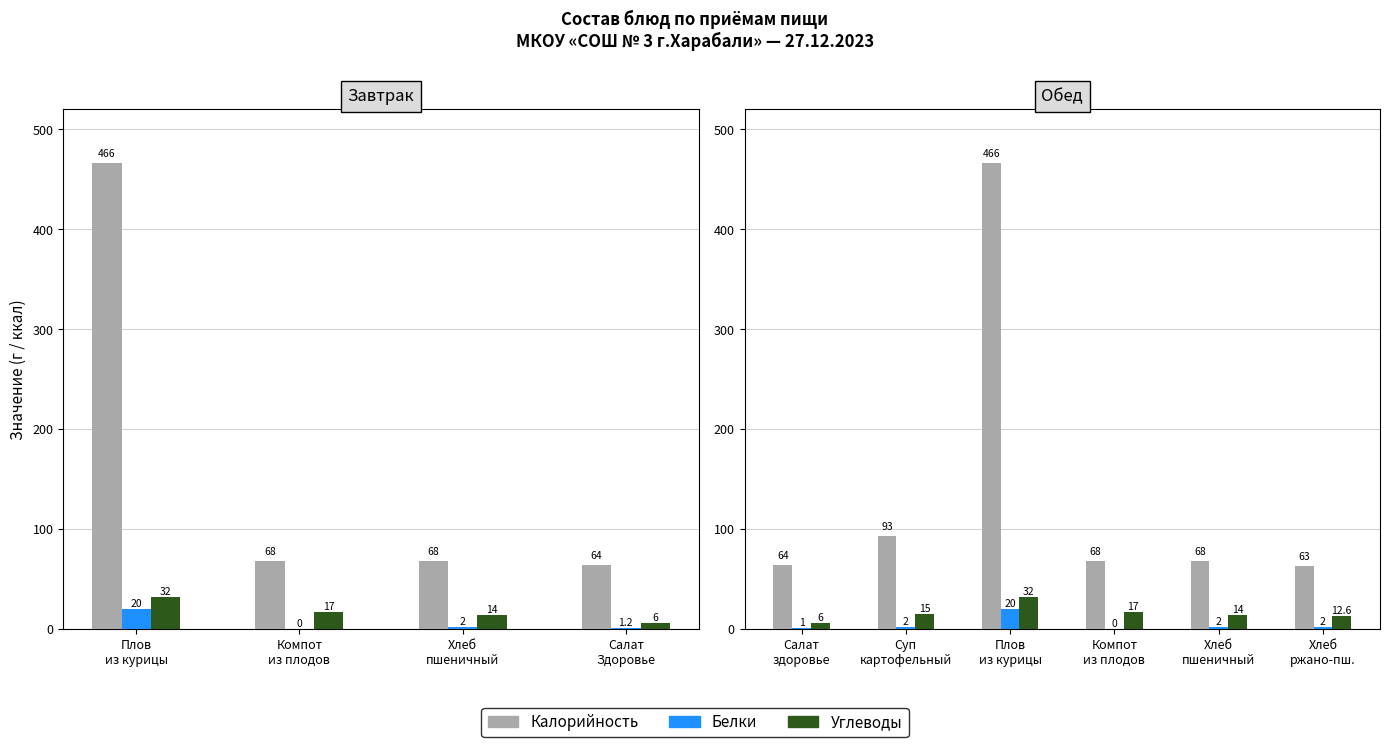

True or false: Белки has a value of 3.2 at Хлеб ржано-пш..

False